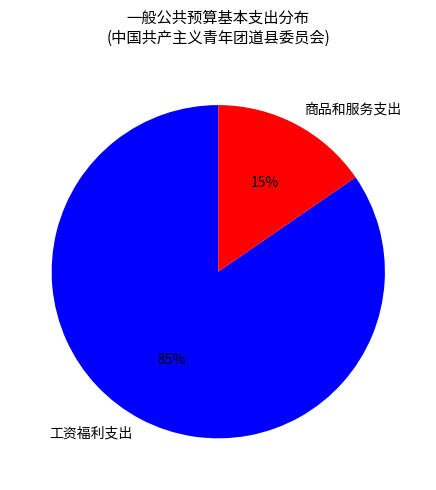

To the nearest percent, what is the average slice percentage?

50%